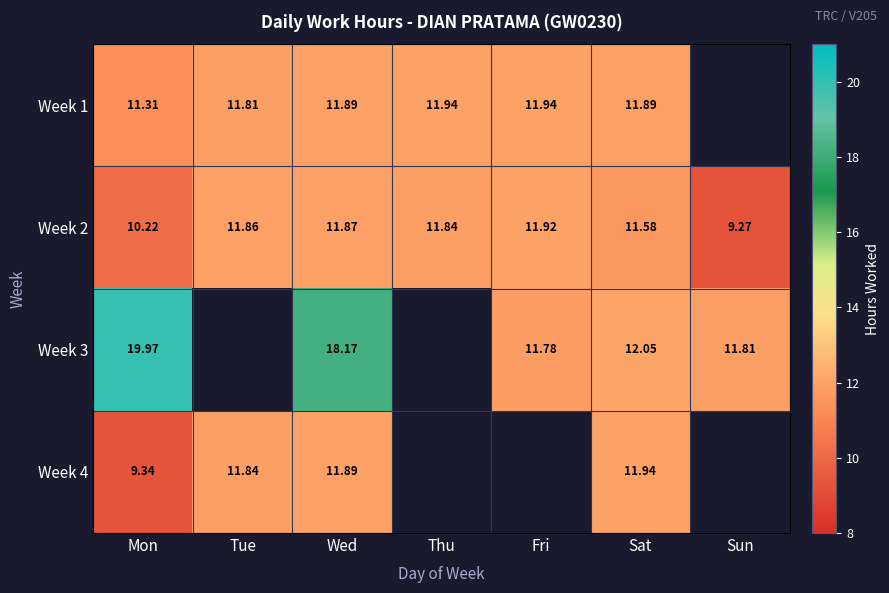

True or false: Week 2 has a value of 10.2 at Mon.

True